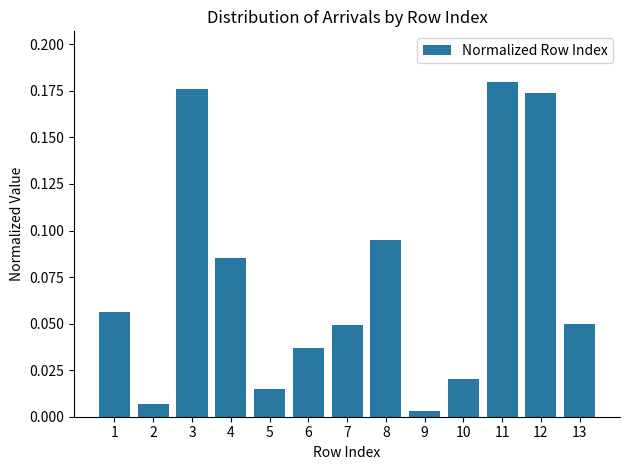

What is the change in value from 4 to 11?

+0.1